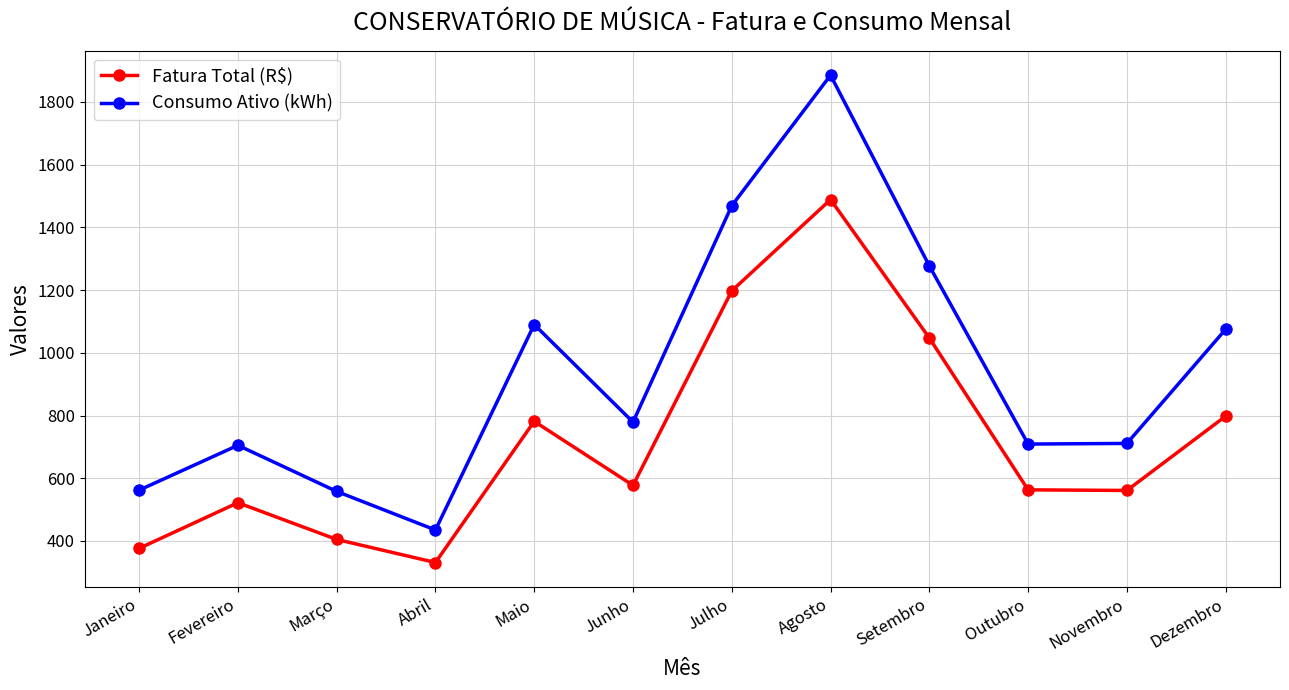

True or false: Fatura Total (R$) and Consumo Ativo (kWh) cross at least once.

False